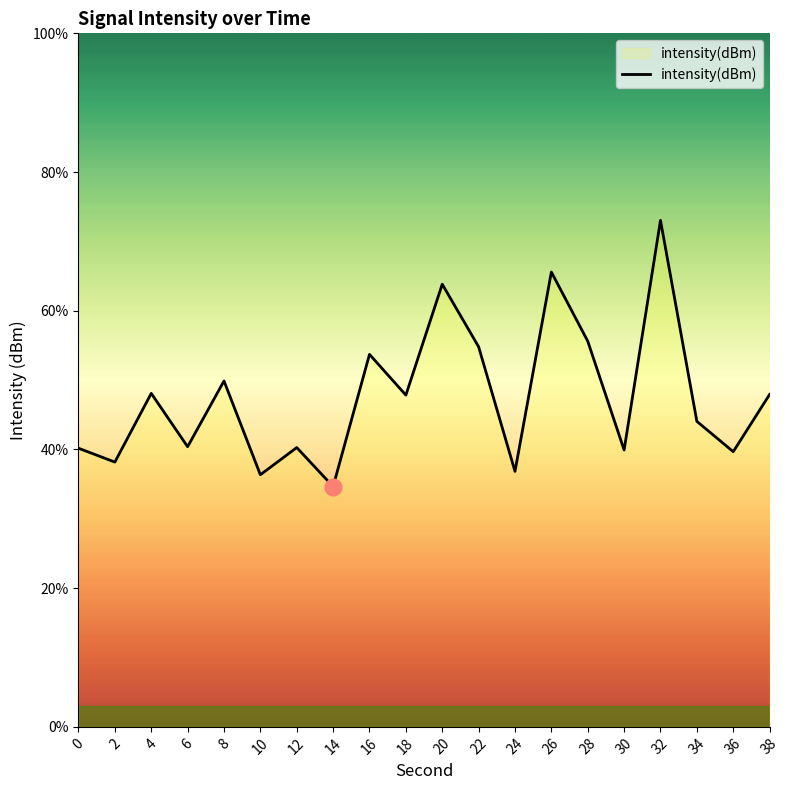

What is the difference between the maximum and minimum values?

38.4